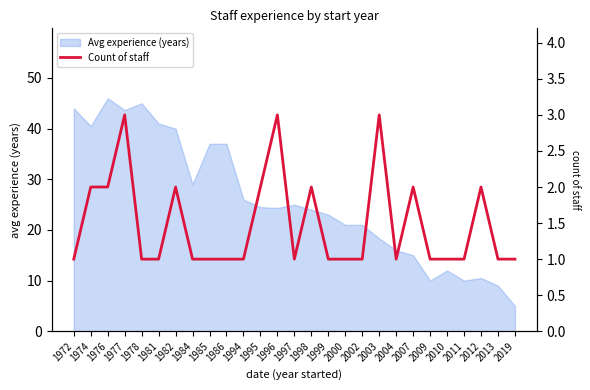

How many values are between 1 and 2?

24